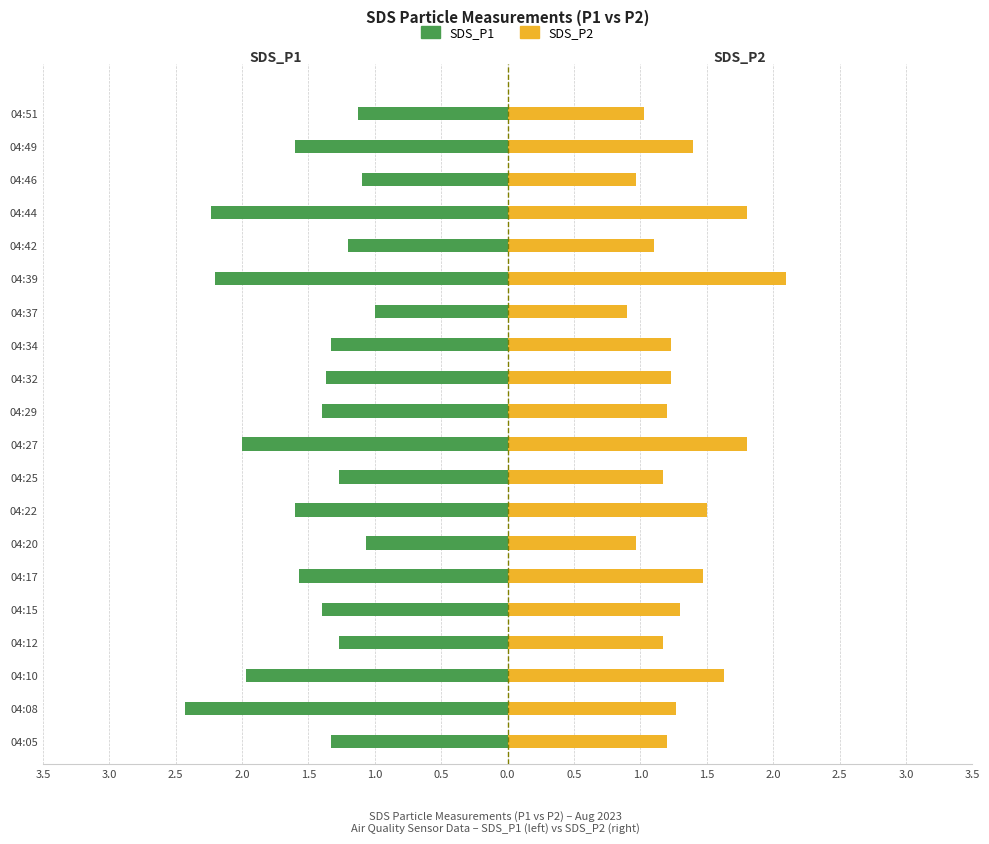

What is the lowest value of the SDS_P2 series?

0.9